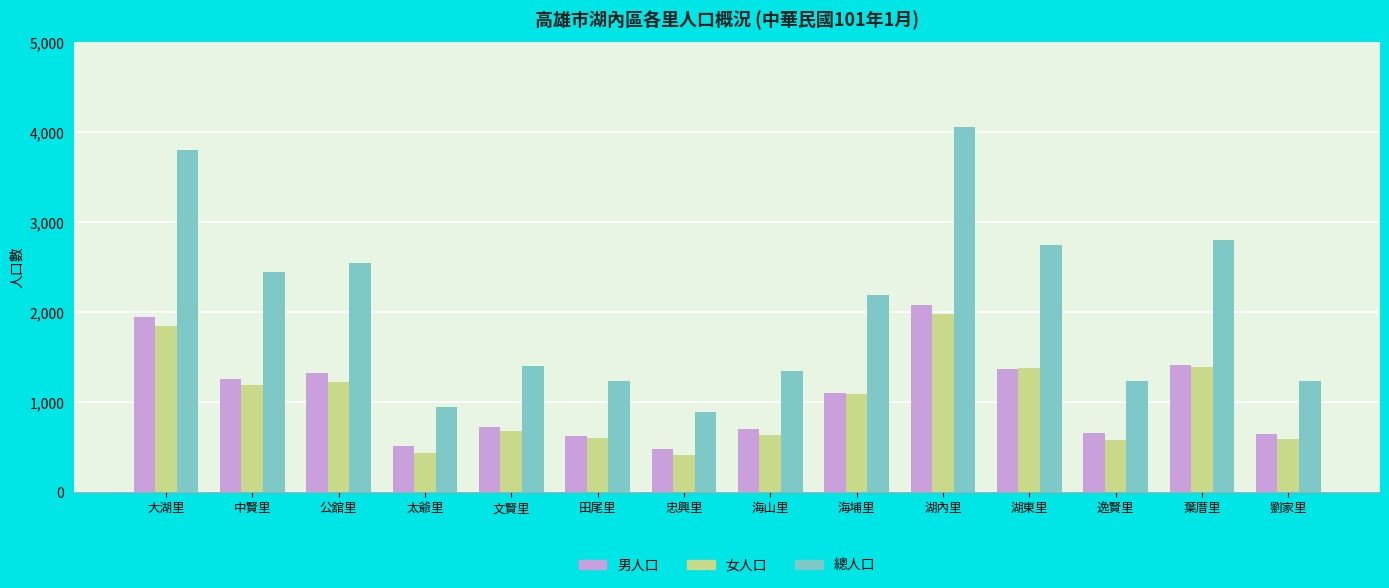

How many values in the 女人口 series are below 1088?

7